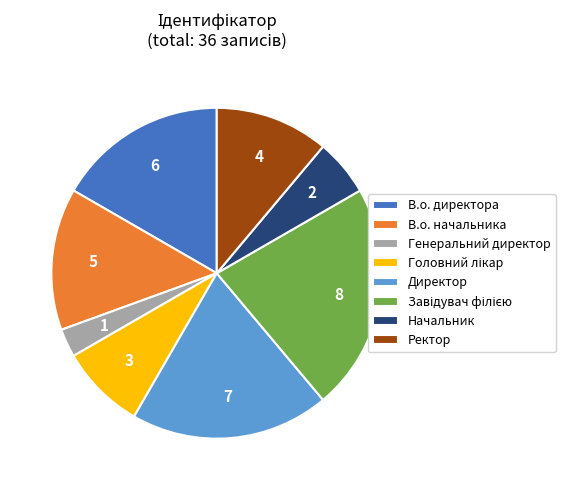

Between В.о. начальника and Начальник, which is larger?

В.о. начальника